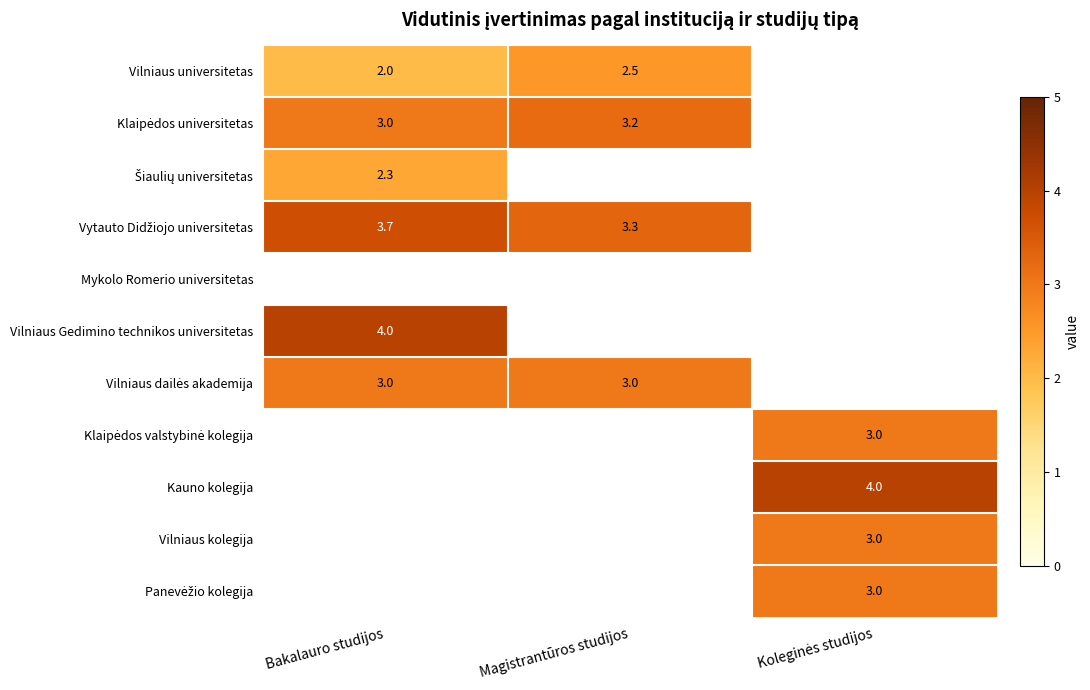

What is the lowest value of the Šiaulių universitetas series?

2.3